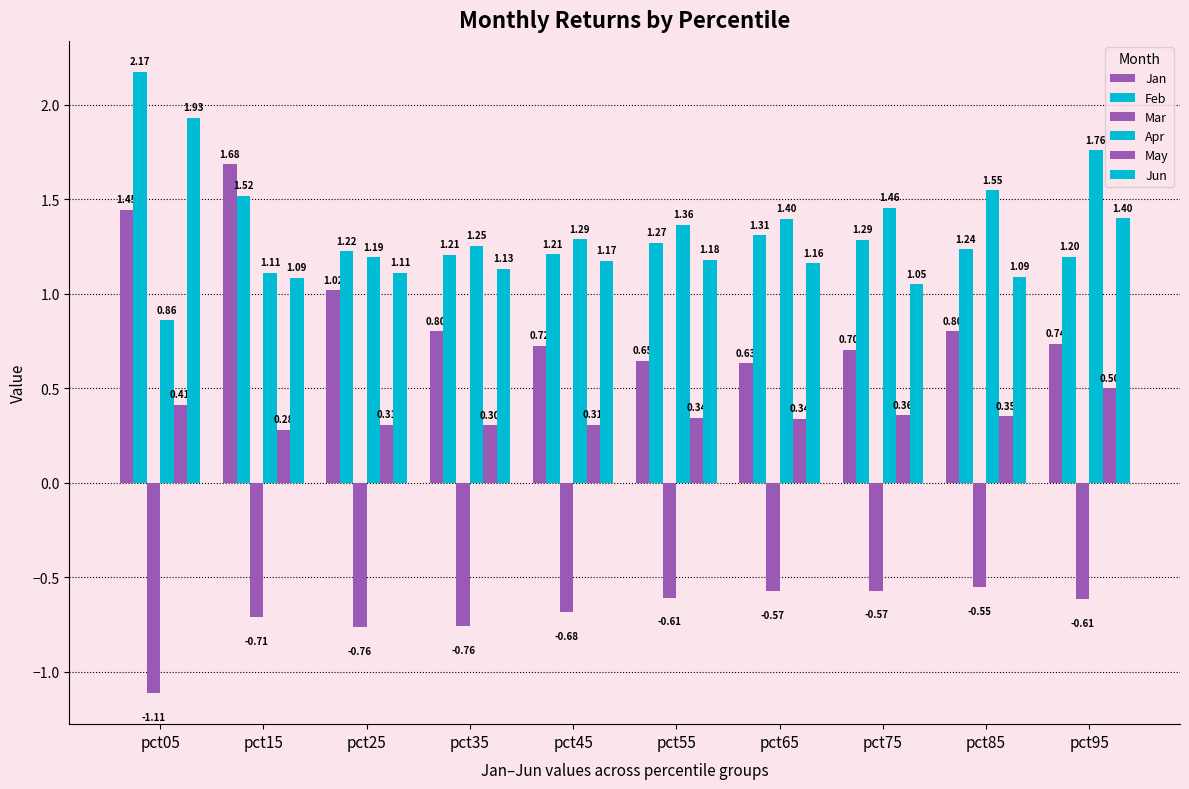

The value of Feb at pct75 is 1.3. True or false?

True